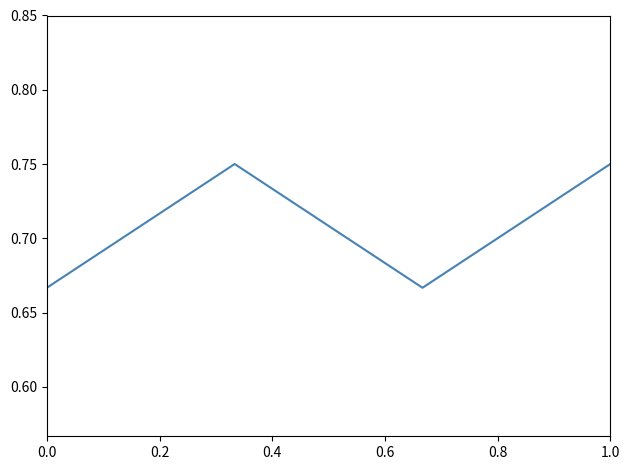

How many series are shown in this chart?

1